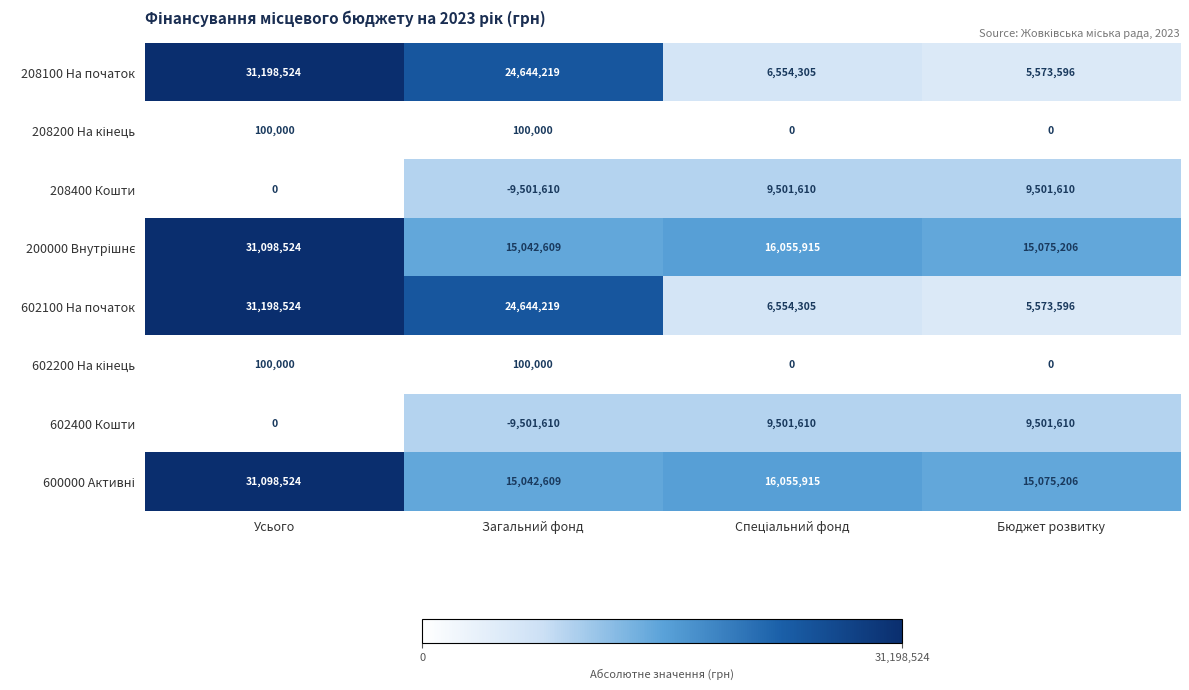

What is the minimum value shown in the chart?

-9501610